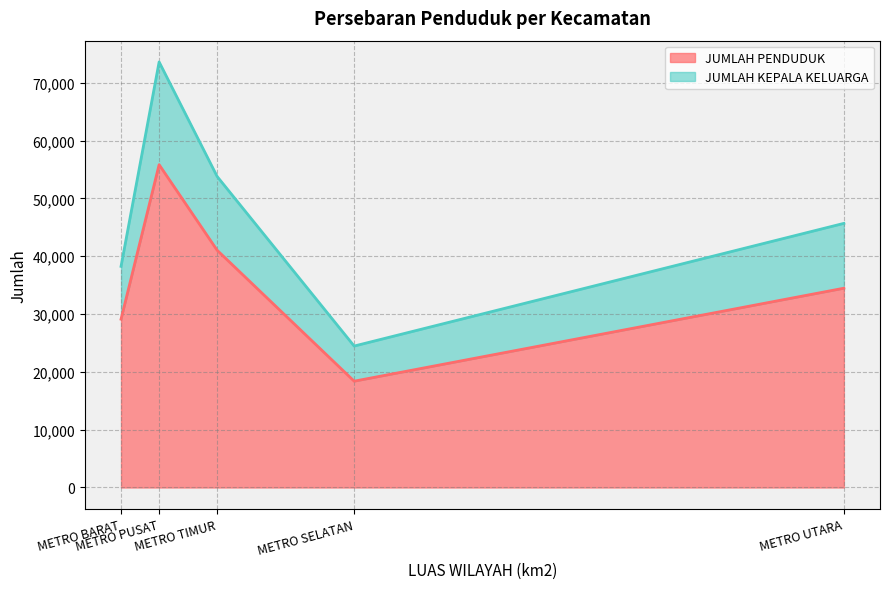

What is the difference between the second highest and second lowest values in the JUMLAH PENDUDUK series?

11917